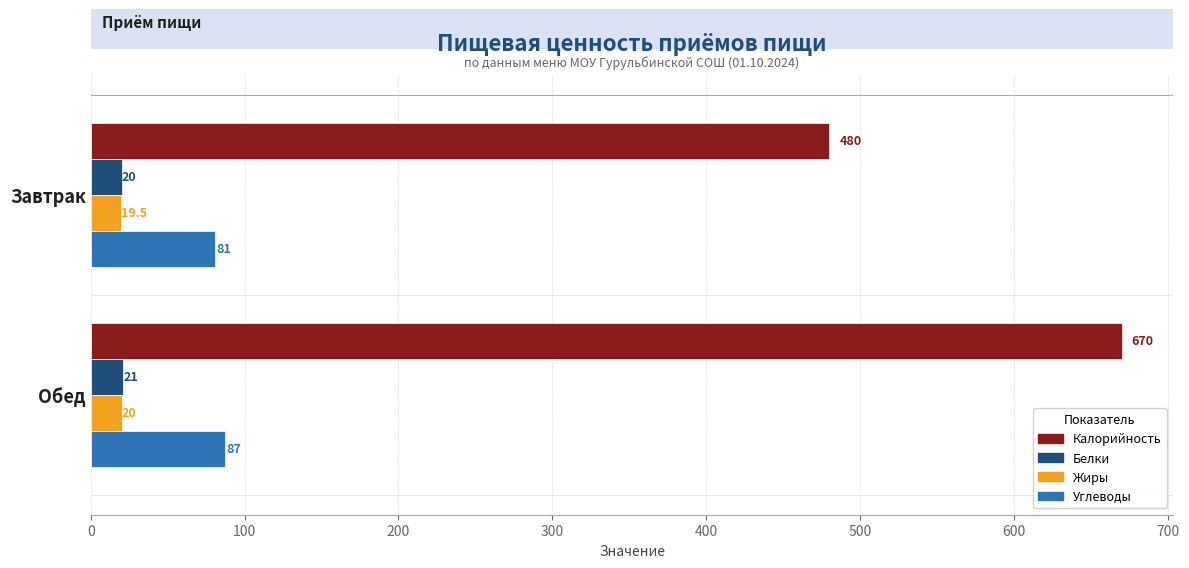

What is the approximate value of Жиры at Завтрак?

19.5